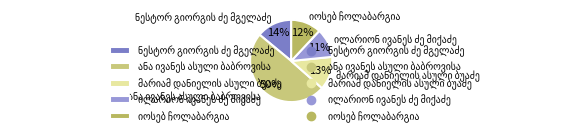

To the nearest percent, what is the average slice percentage?

20%